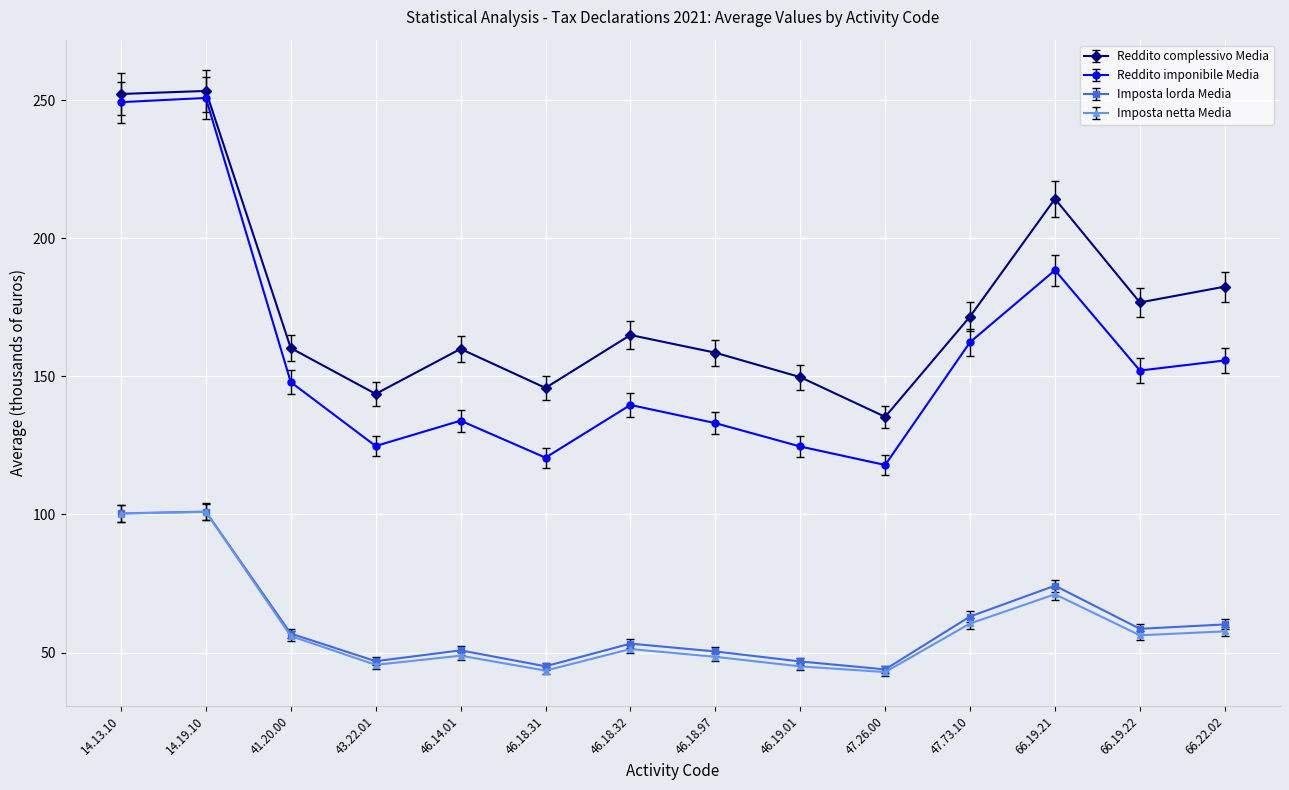

What is the value of the Imposta netta Media point at the 5th from the left?

48.9